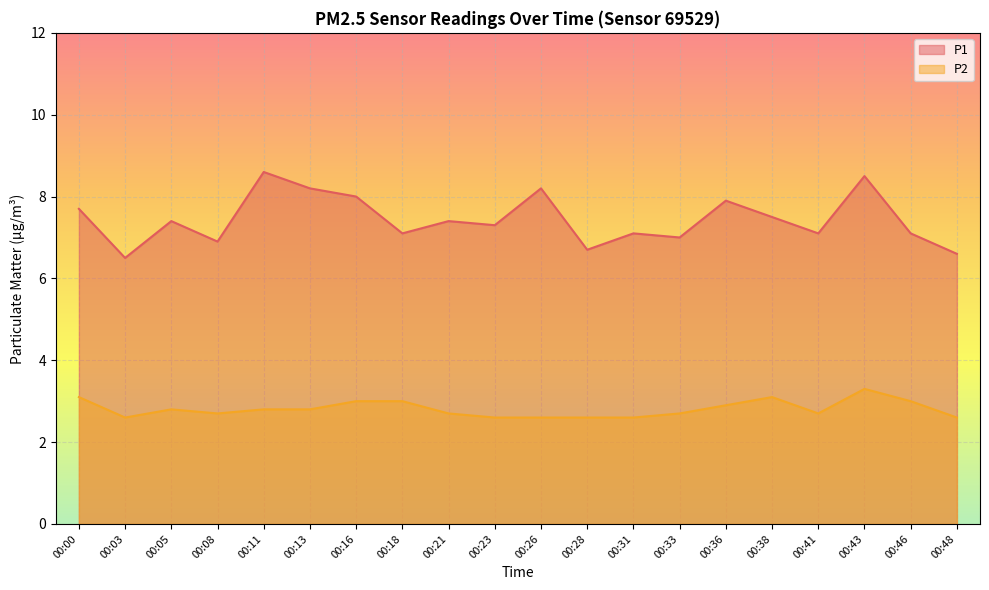

True or false: P2 has more than 2 points higher than both neighbors.

True